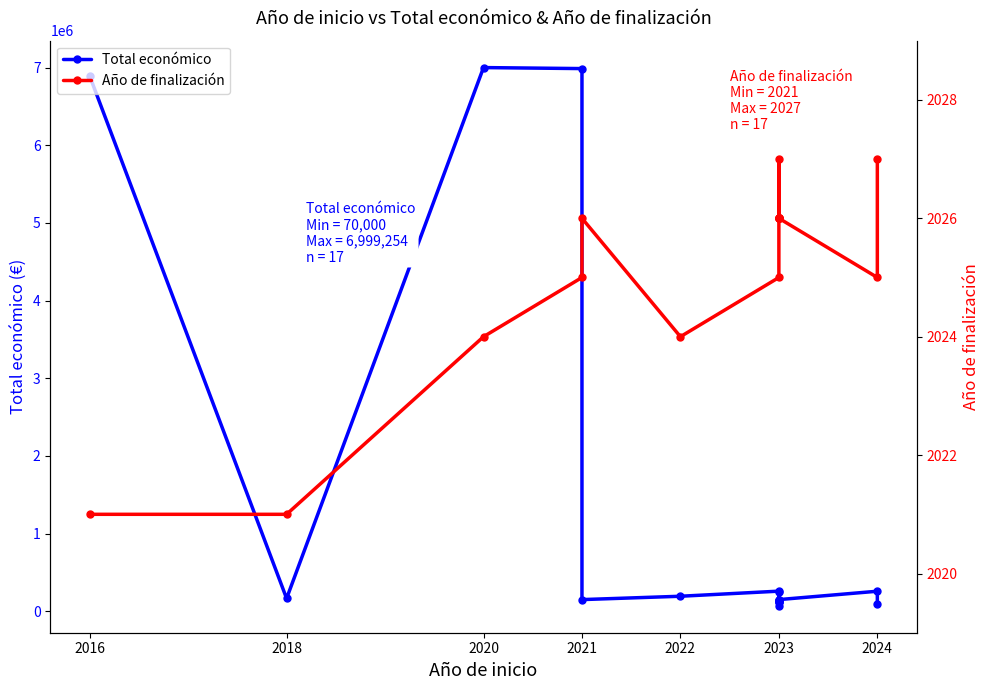

How many data points in Total económico are less than 150000?

5